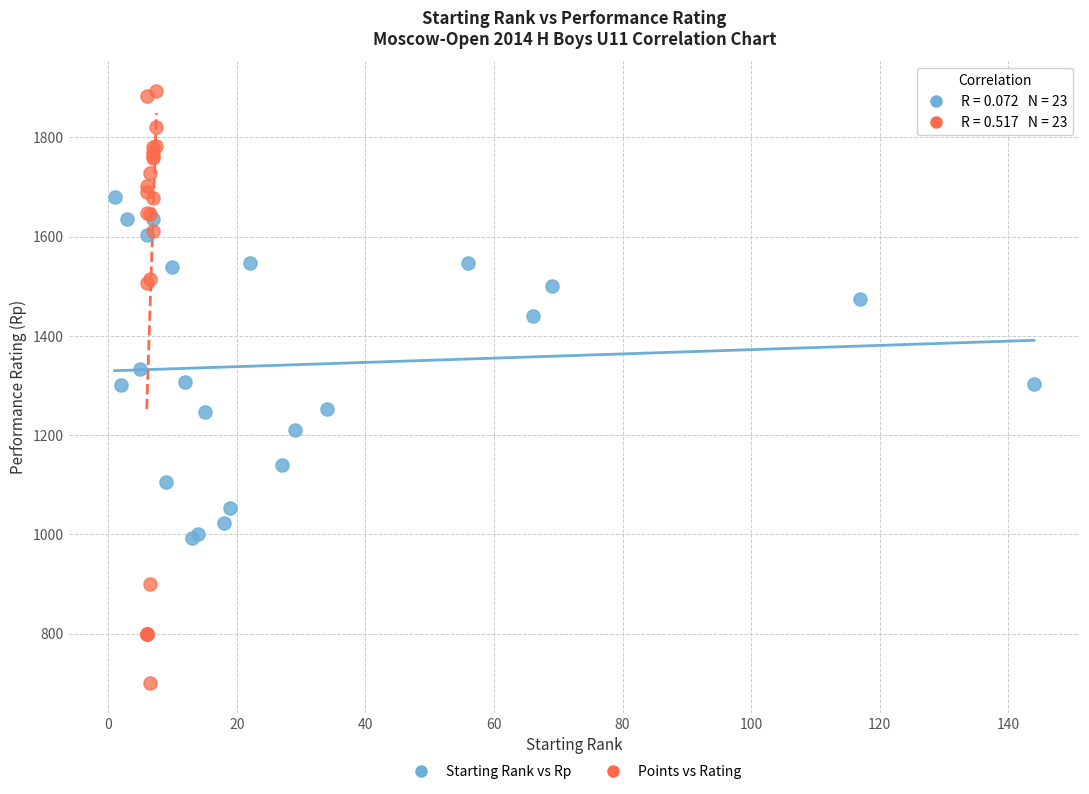

Which series has the largest Y range (max minus min)?

Points vs Rating